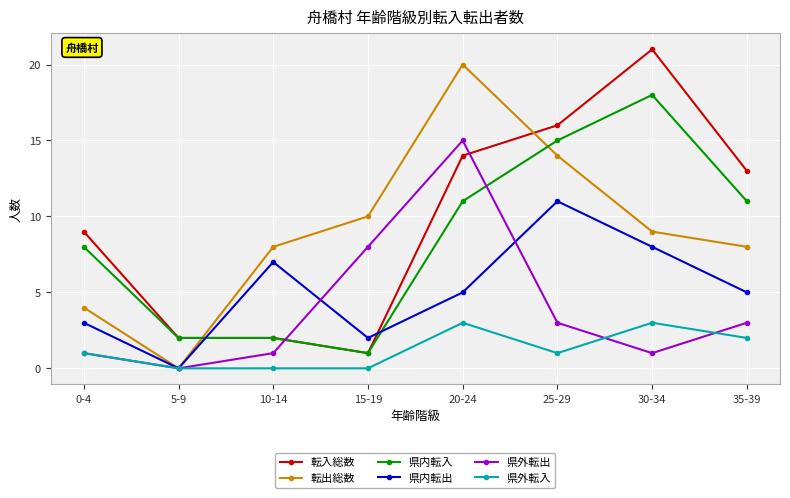

How many distinct data groups are displayed?

6